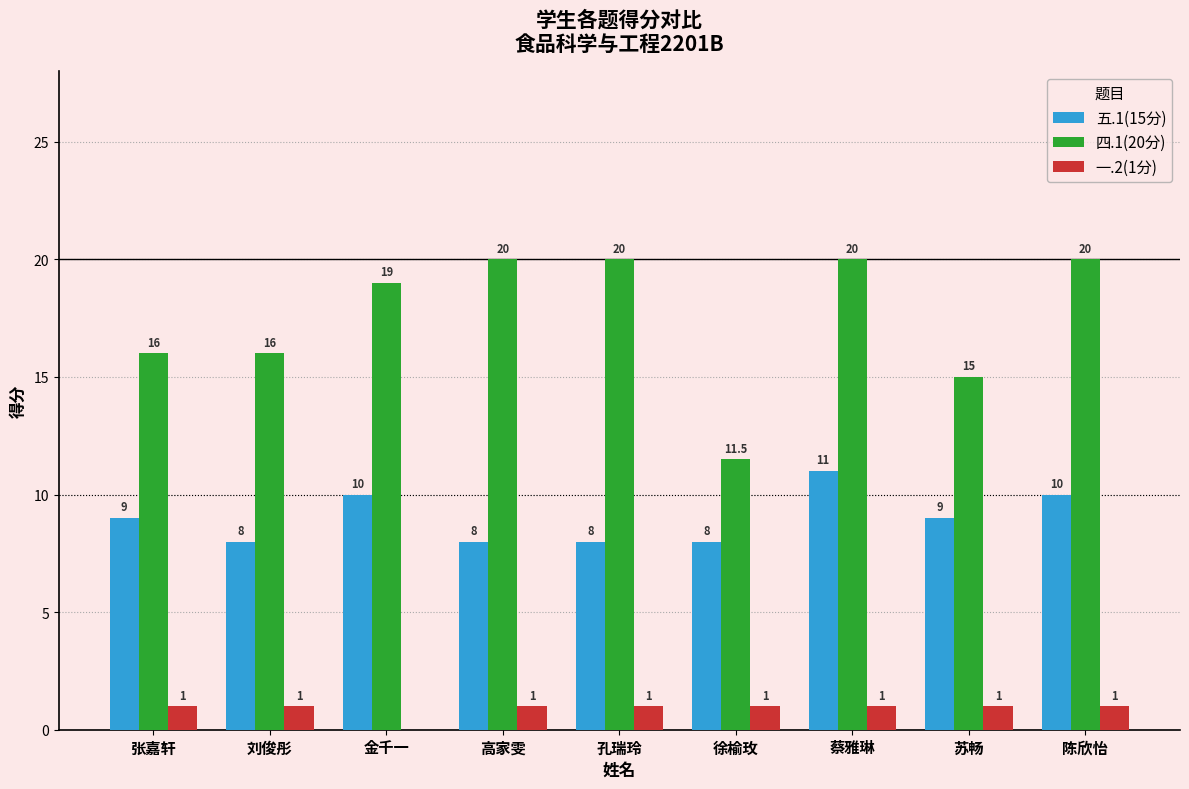

True or false: 五.1(15分) has a value of 8.0 at 刘俊彤.

True